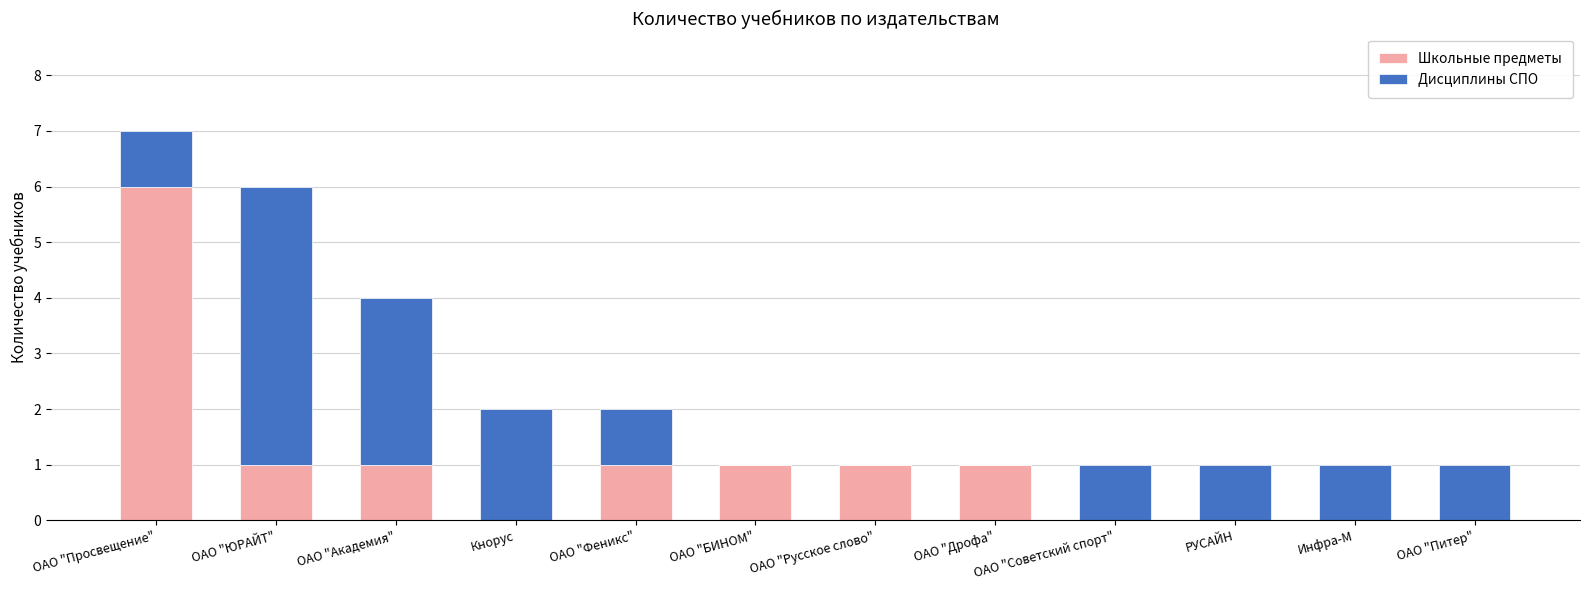

What are all the series names shown in the legend?

Школьные предметы, Дисциплины СПО